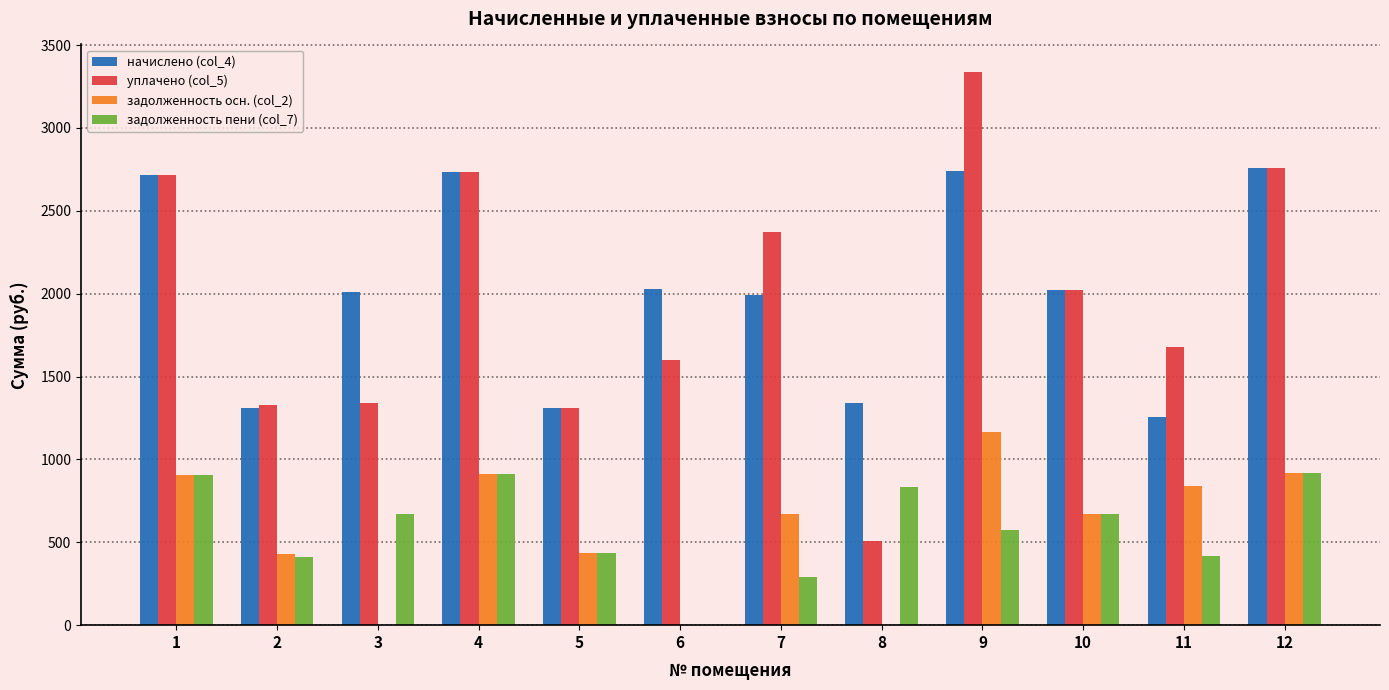

True or false: уплачено (col_5) has a value of 3336.7 at 9.

True